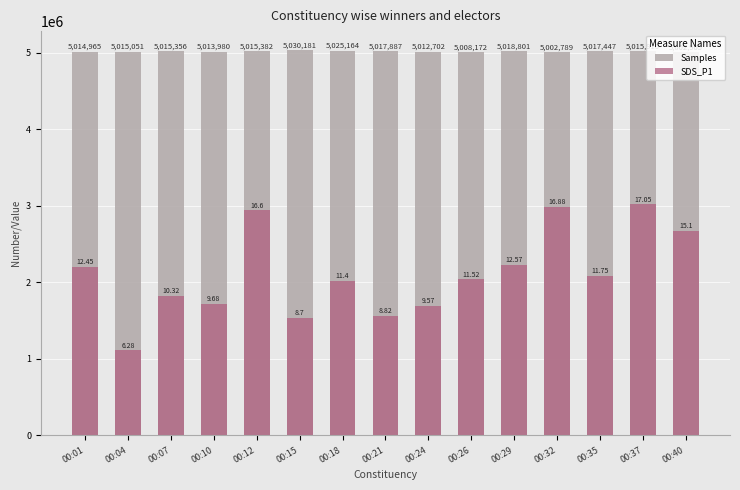

Between 00:07 and 00:37, which series saw the biggest shift?

SDS_P1